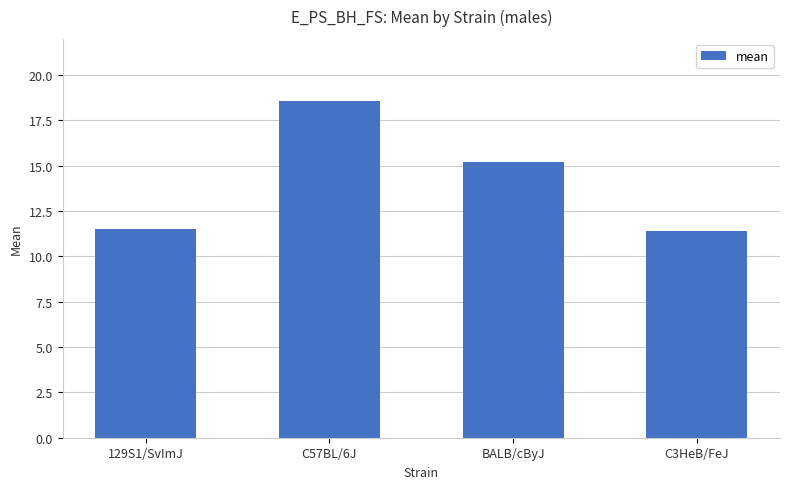

The chart shows a value of 11.5 at 129S1/SvImJ. True or false?

True